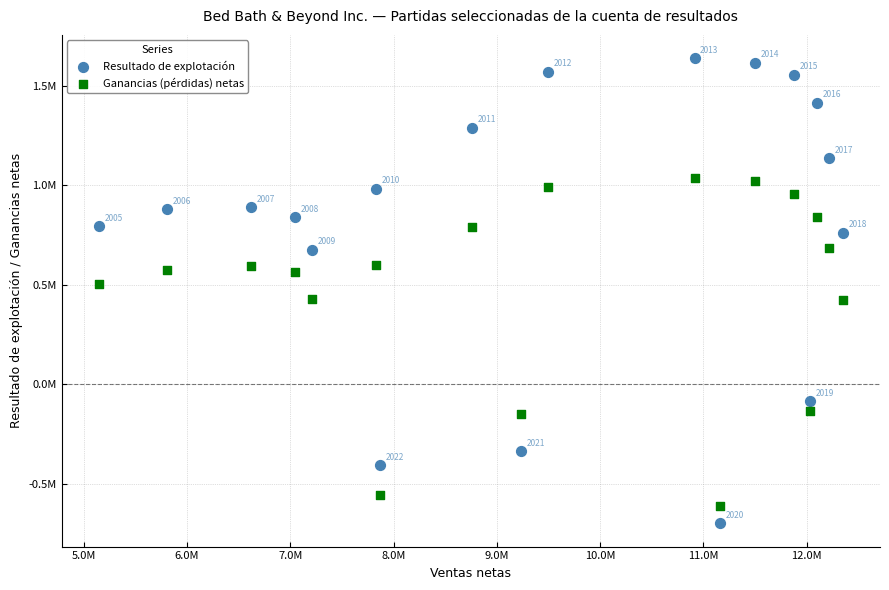

What are all the series names shown in the legend?

Resultado de explotación, Ganancias (pérdidas) netas